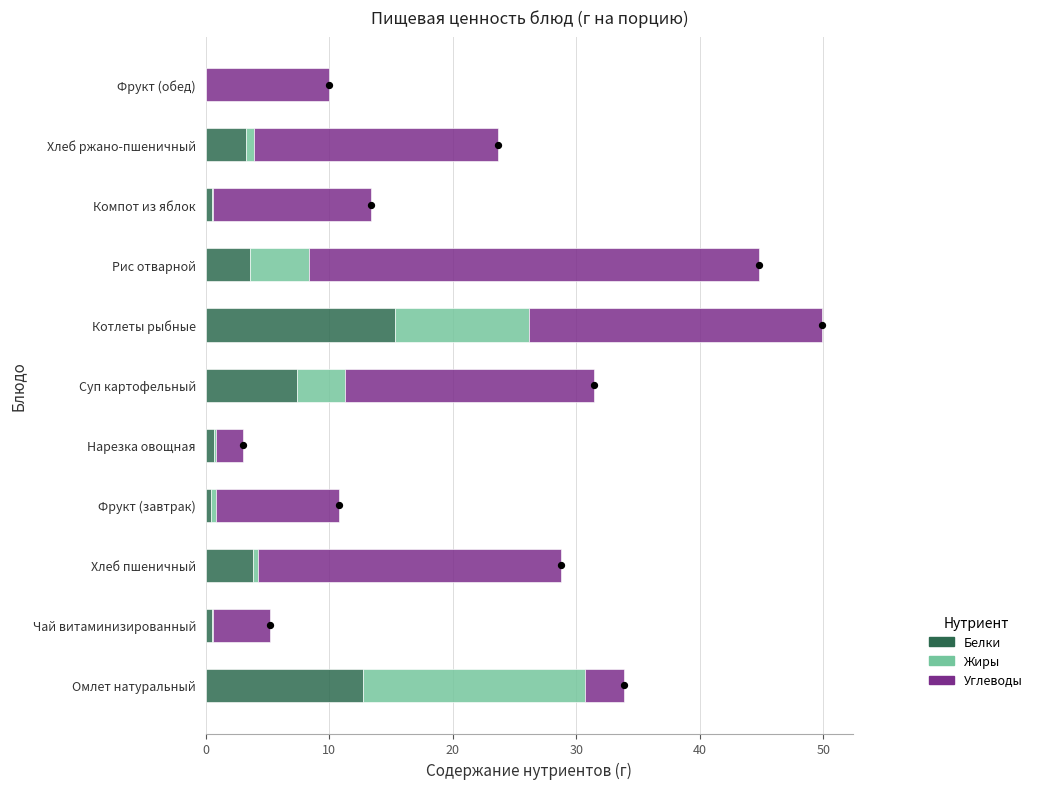

Is the value of Углеводы at Нарезка овощная greater than the value of Белки at Хлеб пшеничный?

No